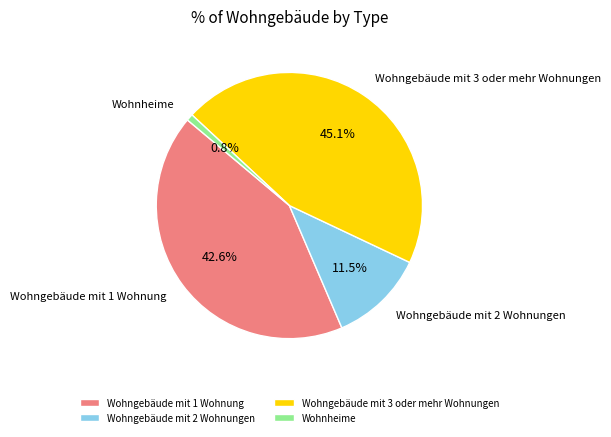

What percentage is the Wohngebäude mit 1 Wohnung slice, to the nearest percent?

43%